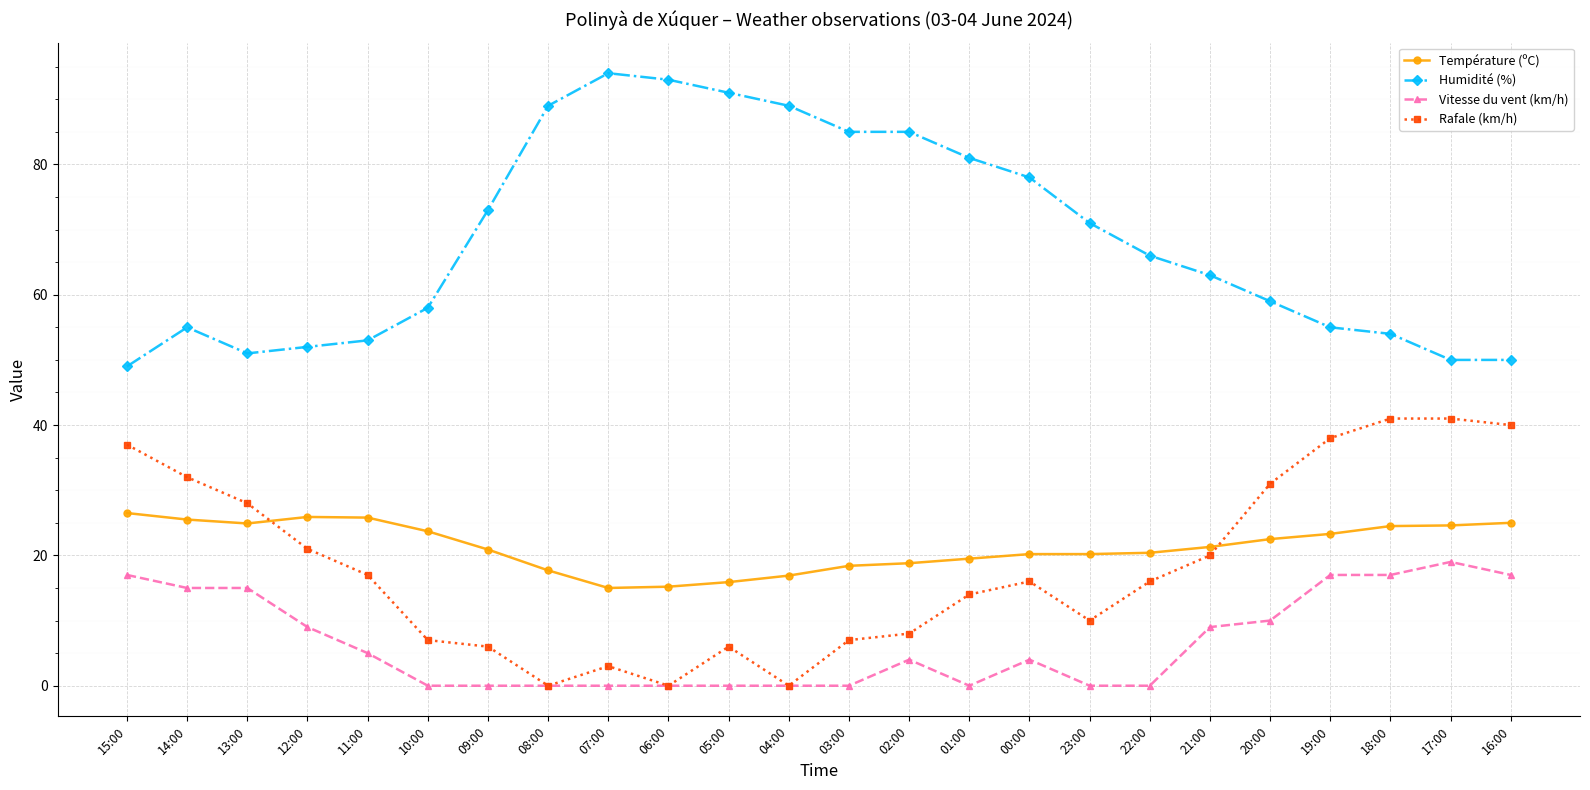

List the series in order of their peak value, highest first.

Humidité (%), Rafale (km/h), Température (ºC), Vitesse du vent (km/h)